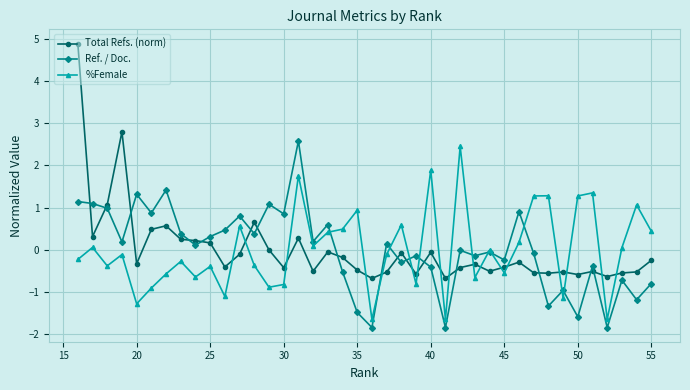

What is the approximate value of %Female at 45?

-0.5